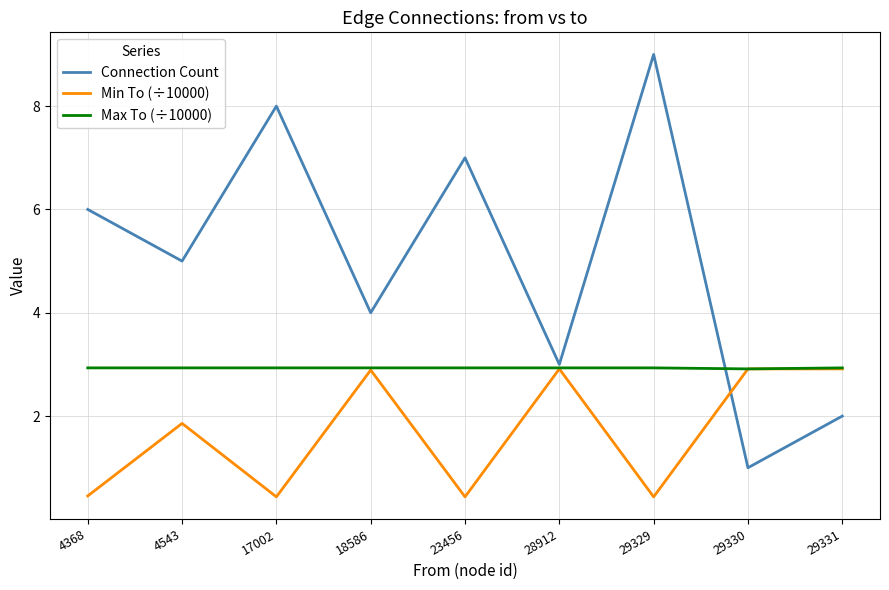

In Connection Count, how many points are higher than both neighbors (excluding endpoints)?

3